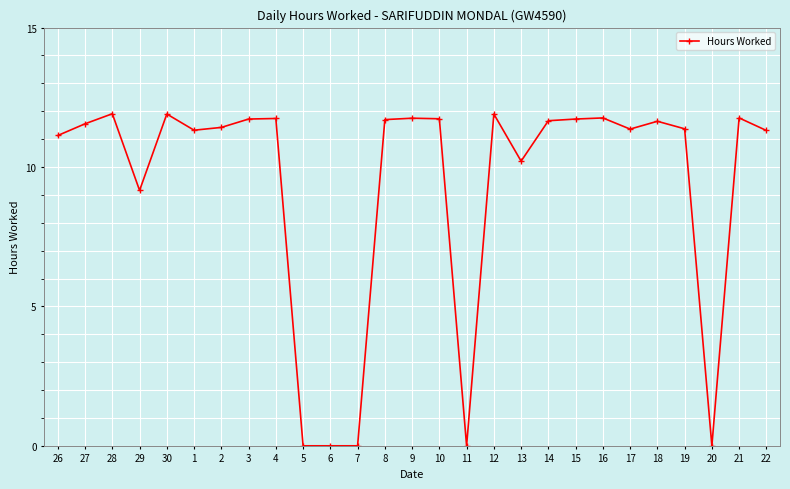

What is the difference between the second highest and minimum values?

11.9